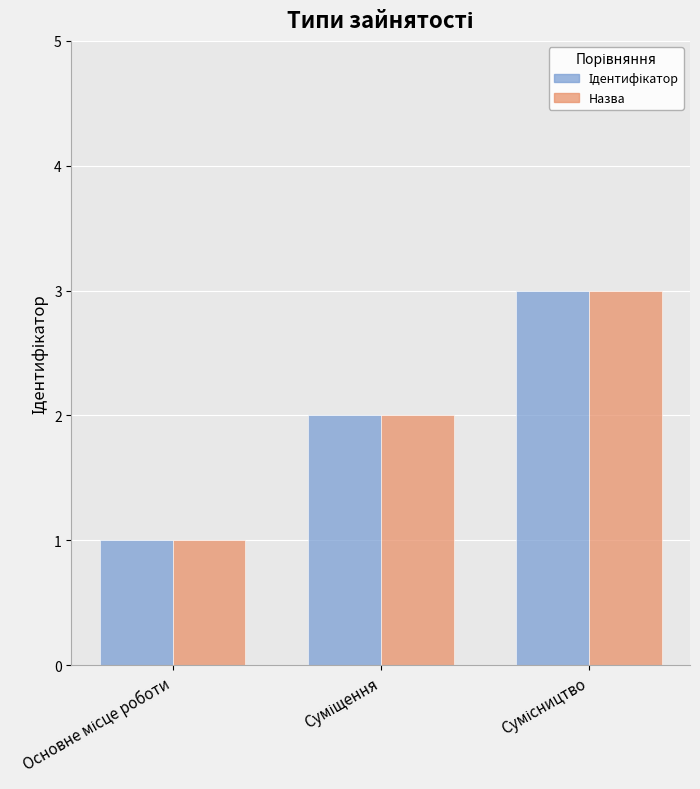

What is the sum of all Назва values?

6